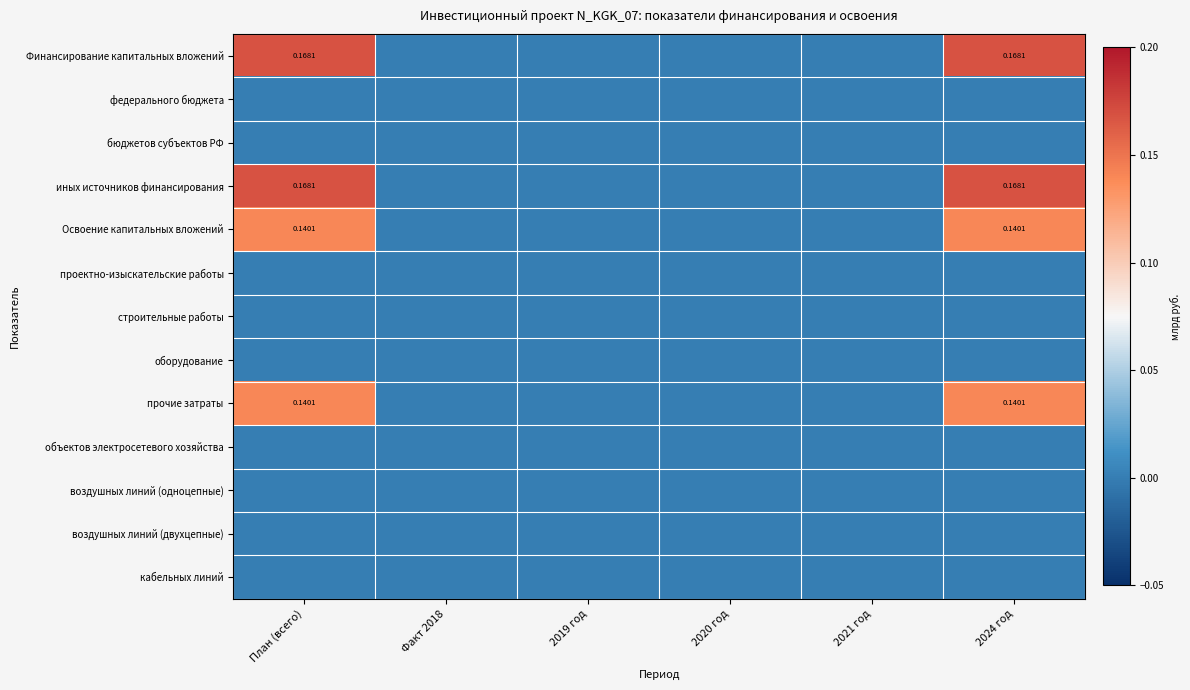

At which category is the sum across all series the highest?

План (всего)